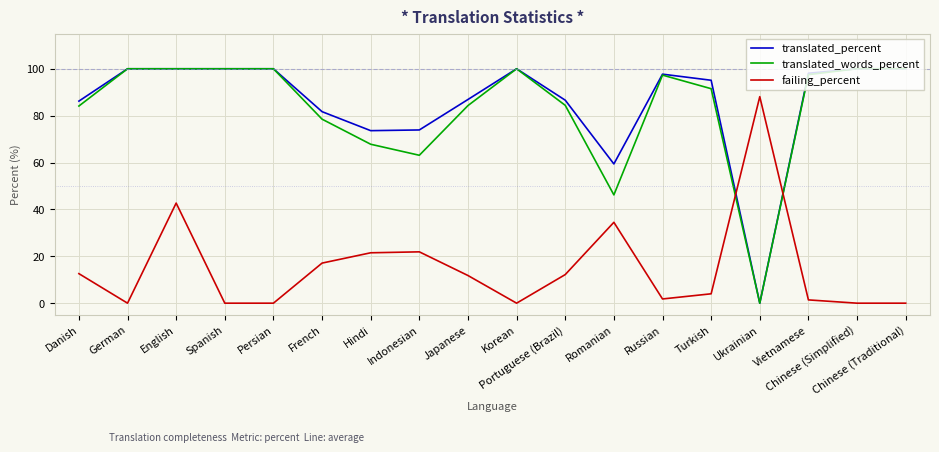

What is the greatest value displayed?

100.0